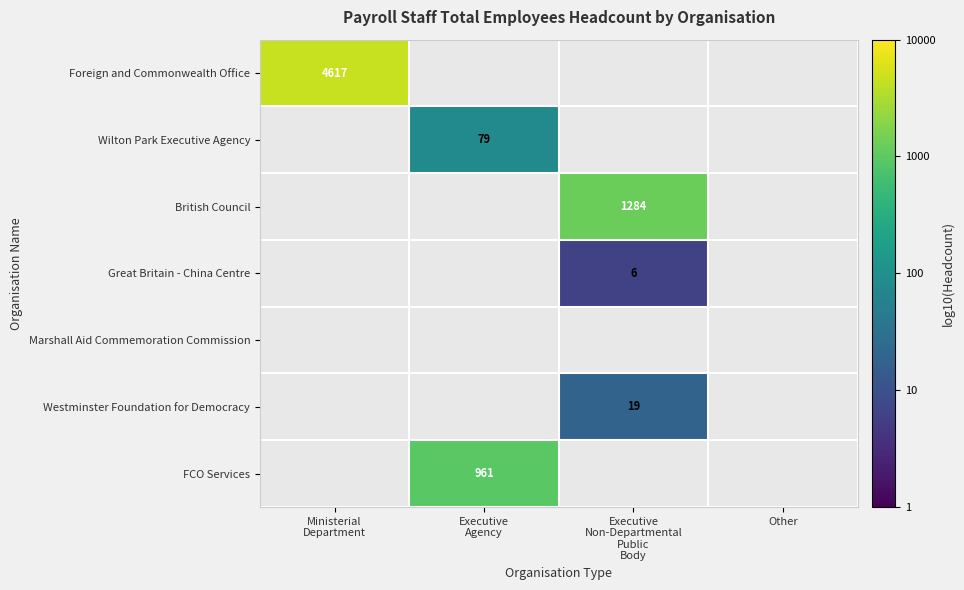

List the series in order of their overall mean, highest first.

Foreign and Commonwealth Office, Wilton Park Executive Agency, British Council, Great Britain - China Centre, Marshall Aid Commemoration Commission, Westminster Foundation for Democracy, FCO Services